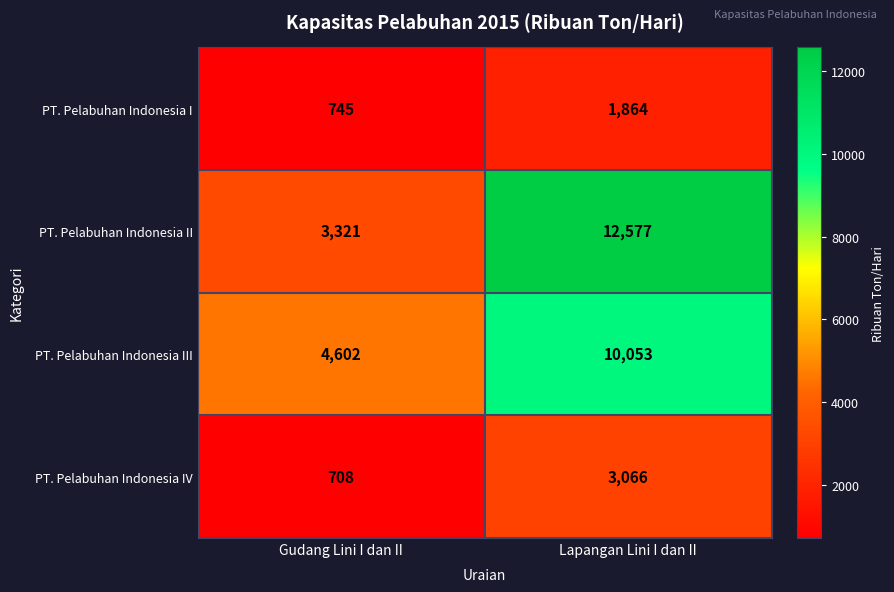

What is the sum of all PT. Pelabuhan Indonesia IV values?

3774